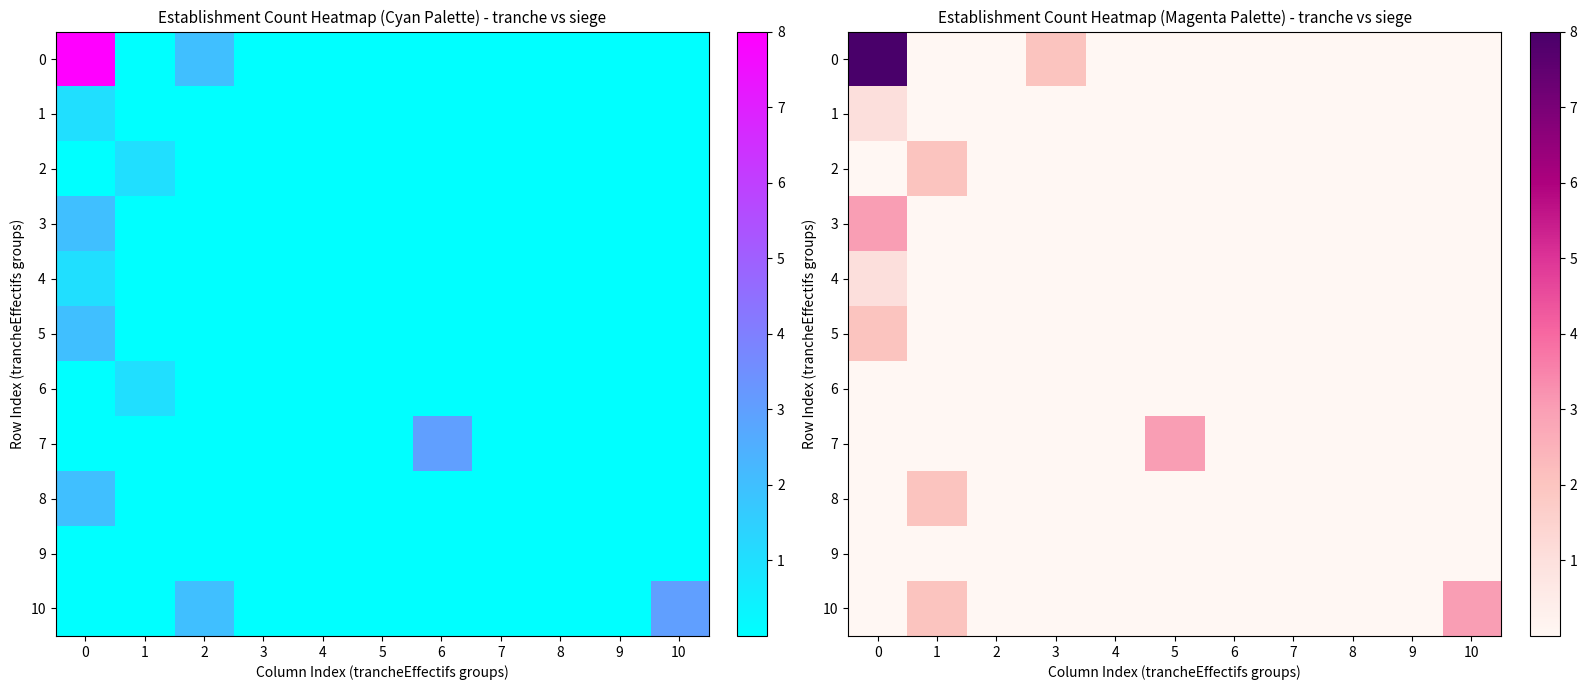

Rank the series by their maximum value, from lowest to highest.

6, 9, 1, 4, 2, 5, 8, 3, 7, 10, 0